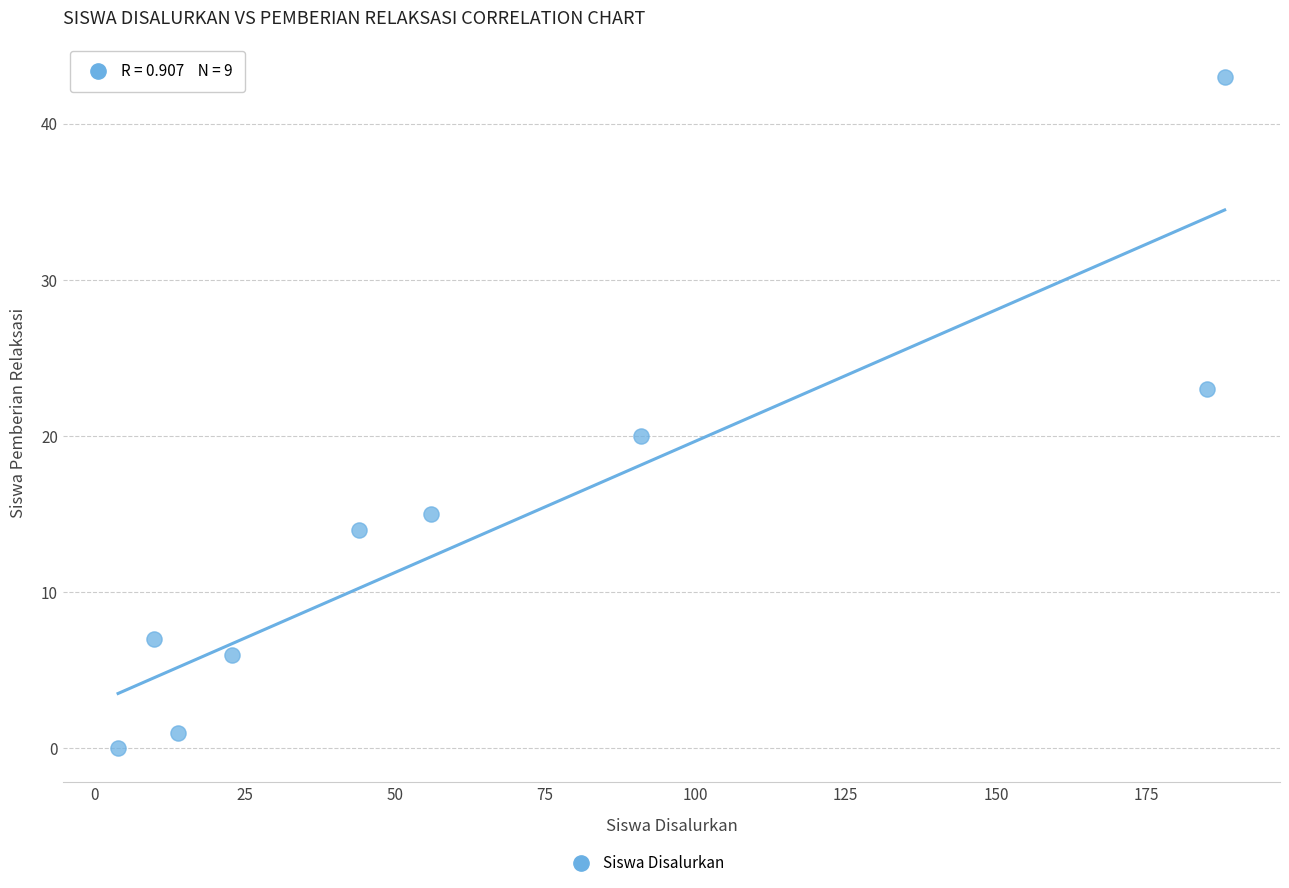

What is the range of Y values (max minus min)?

43